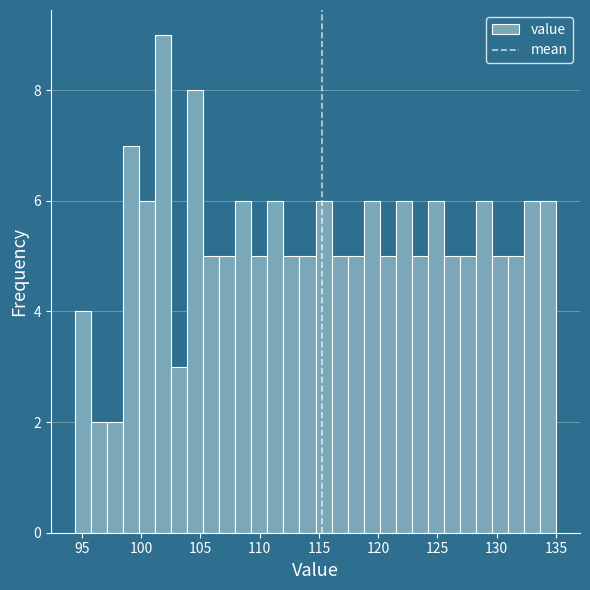

Read against the x-axis, roughly where is the centre of the tallest bar?

102.0